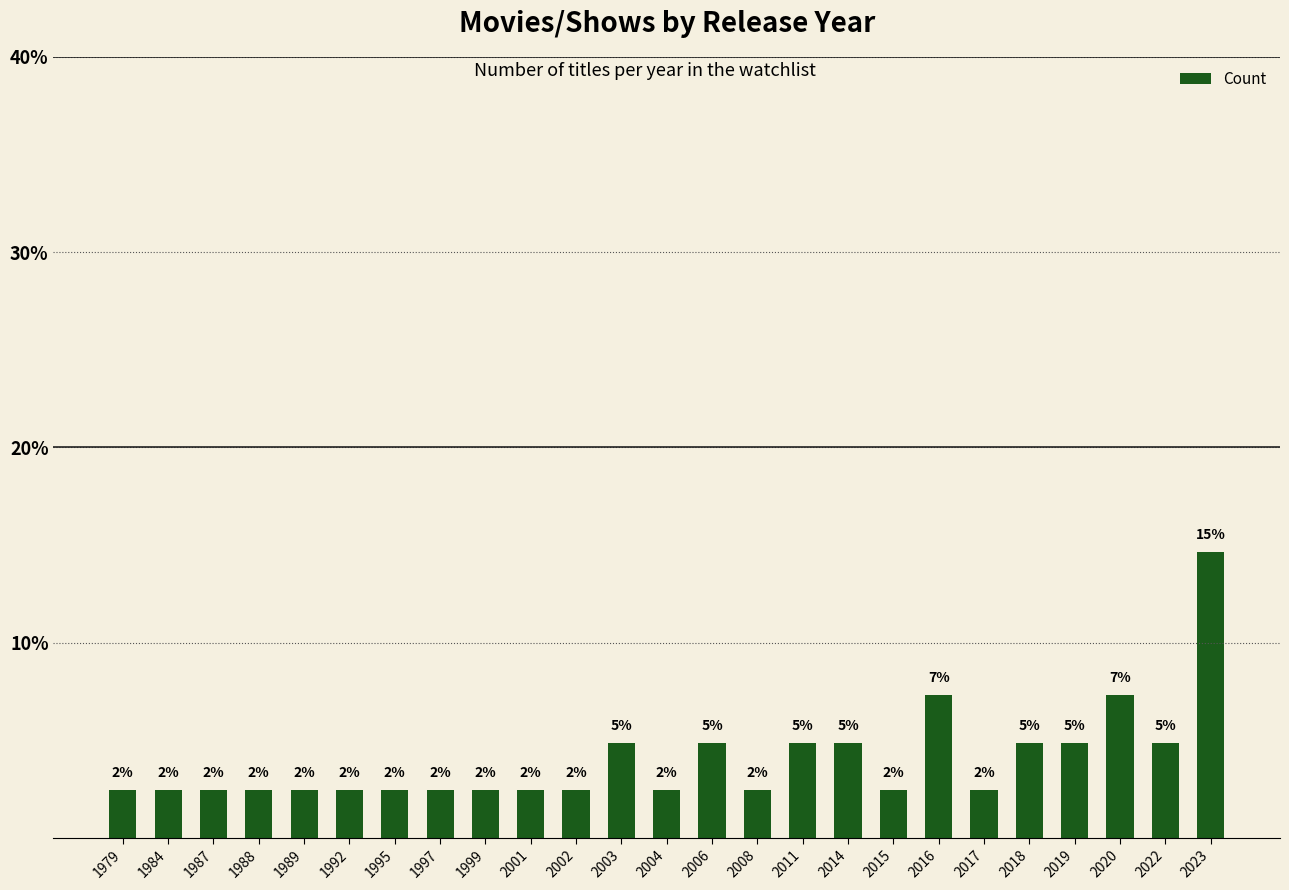

Does the chart contain any negative values?

No